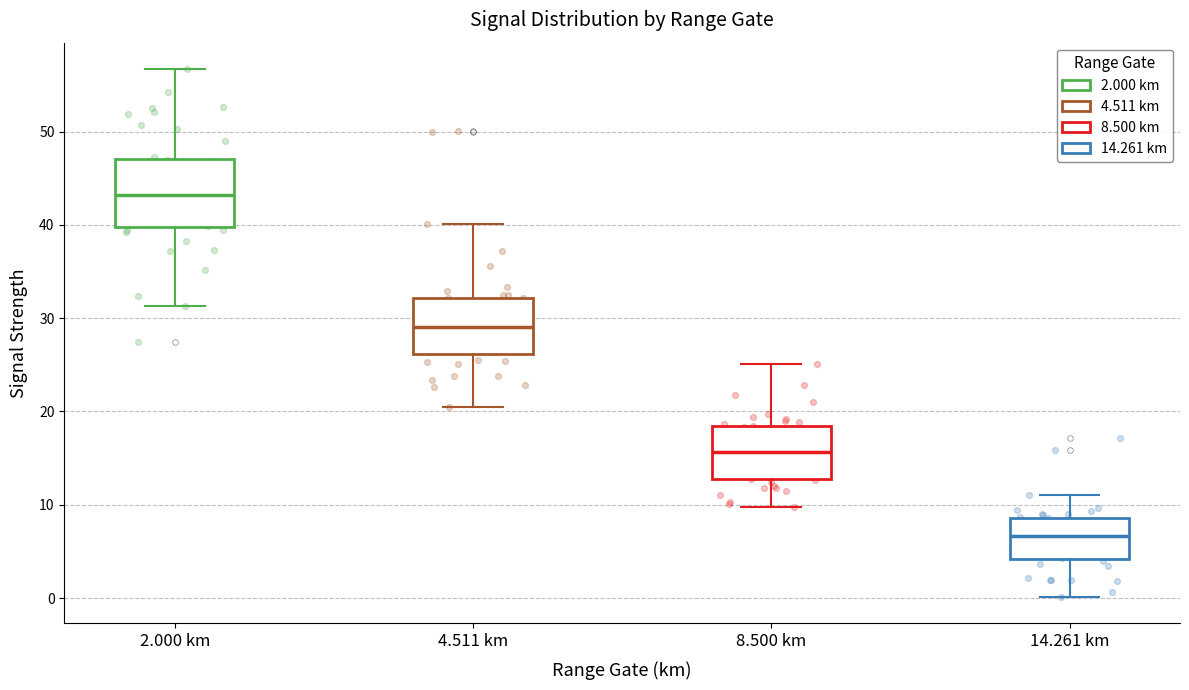

Which box has the lowest median line?

14.261 km